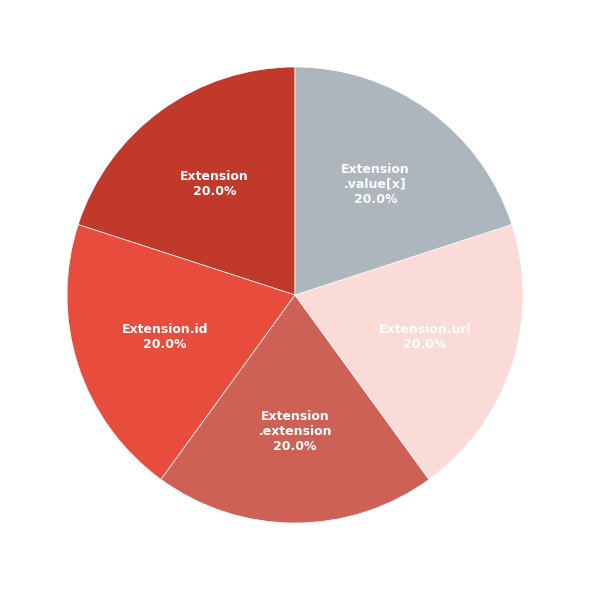

Count the number of slices in the pie.

5